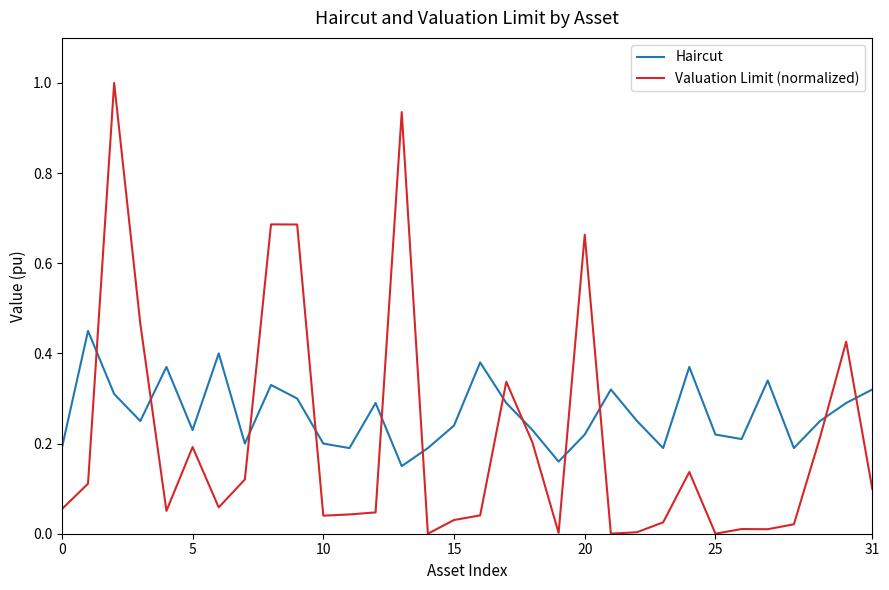

After their last crossing, which series has the higher values: Haircut or Valuation Limit (normalized)?

Haircut